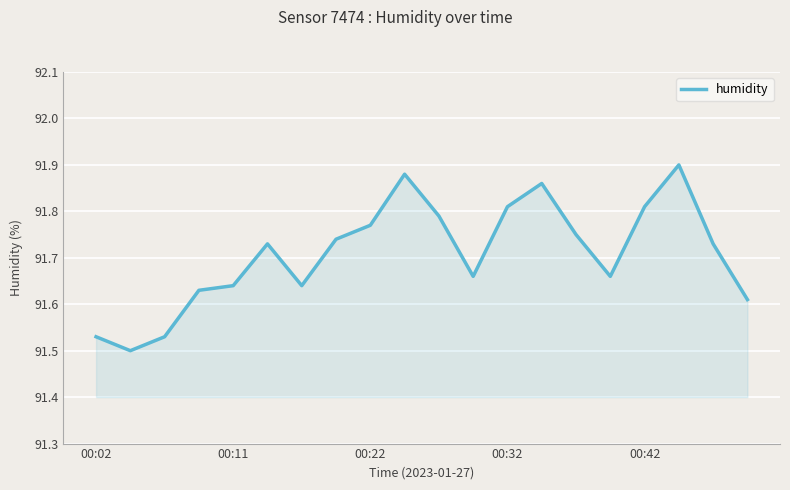

What is the sum of all values?

1834.2